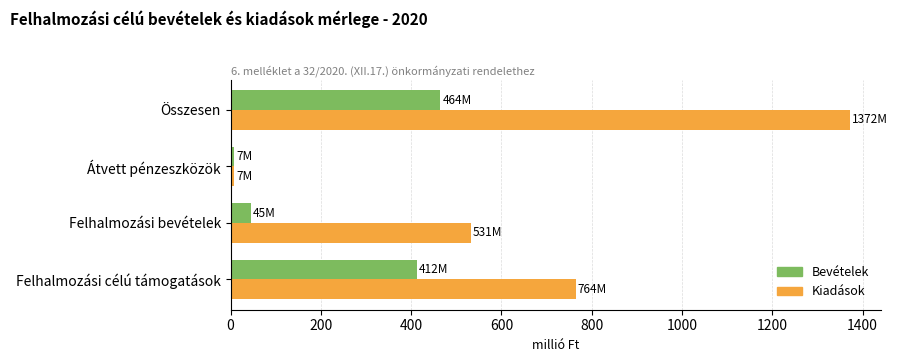

What is the sum of all Kiadások values?

2673.9